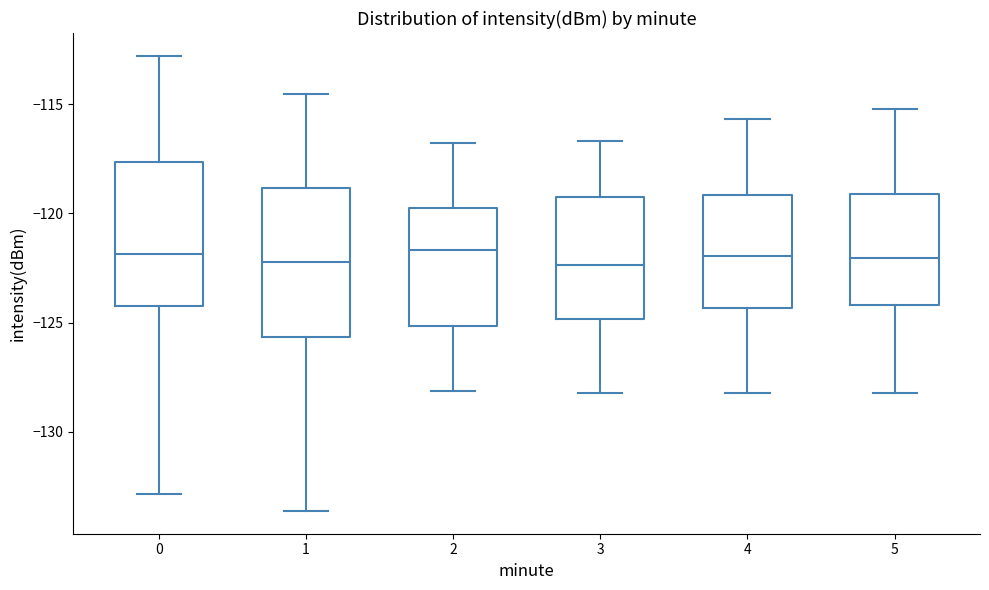

Where is the lower edge of the box at x = 1 on the y-axis? The values are not printed on the chart, so give them approximately, as read against the axis.

-125.5